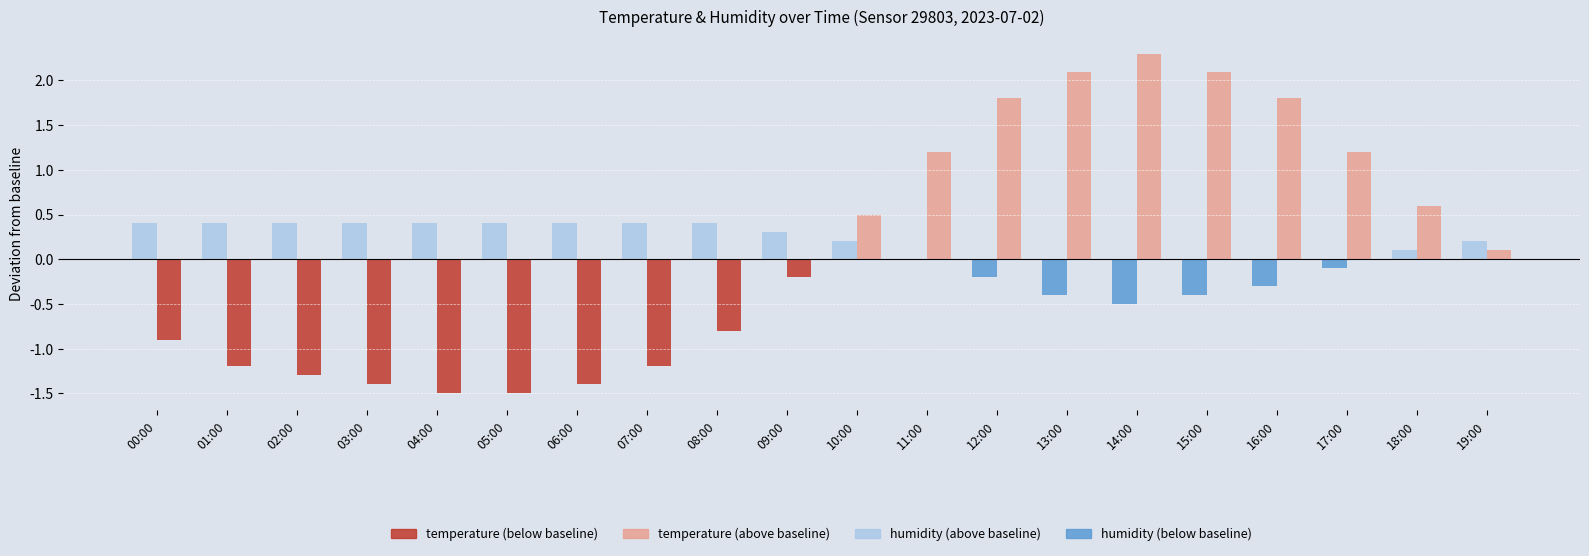

What is the total value across all series at 17:00?

1.1